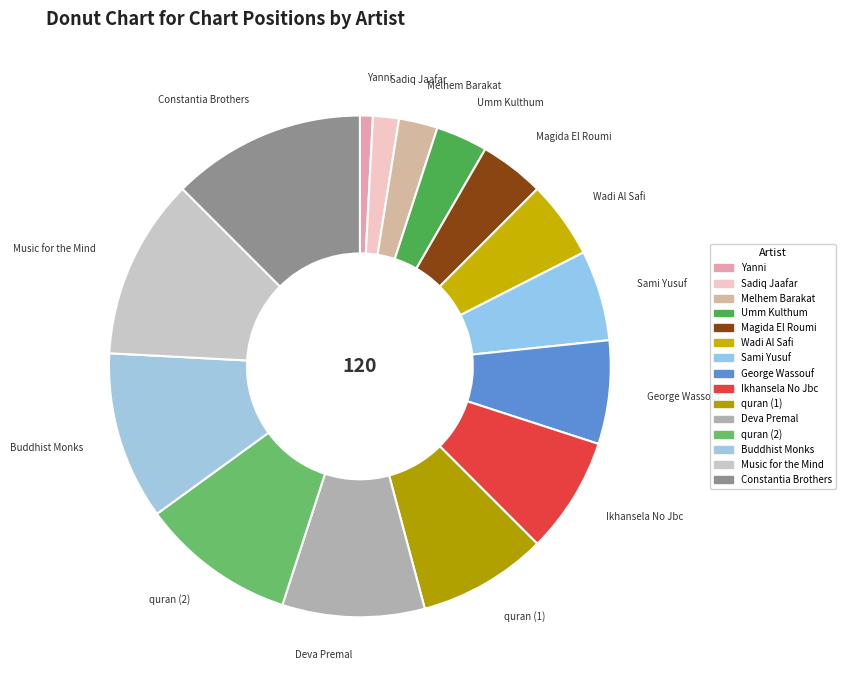

How many slices are in this pie chart?

15